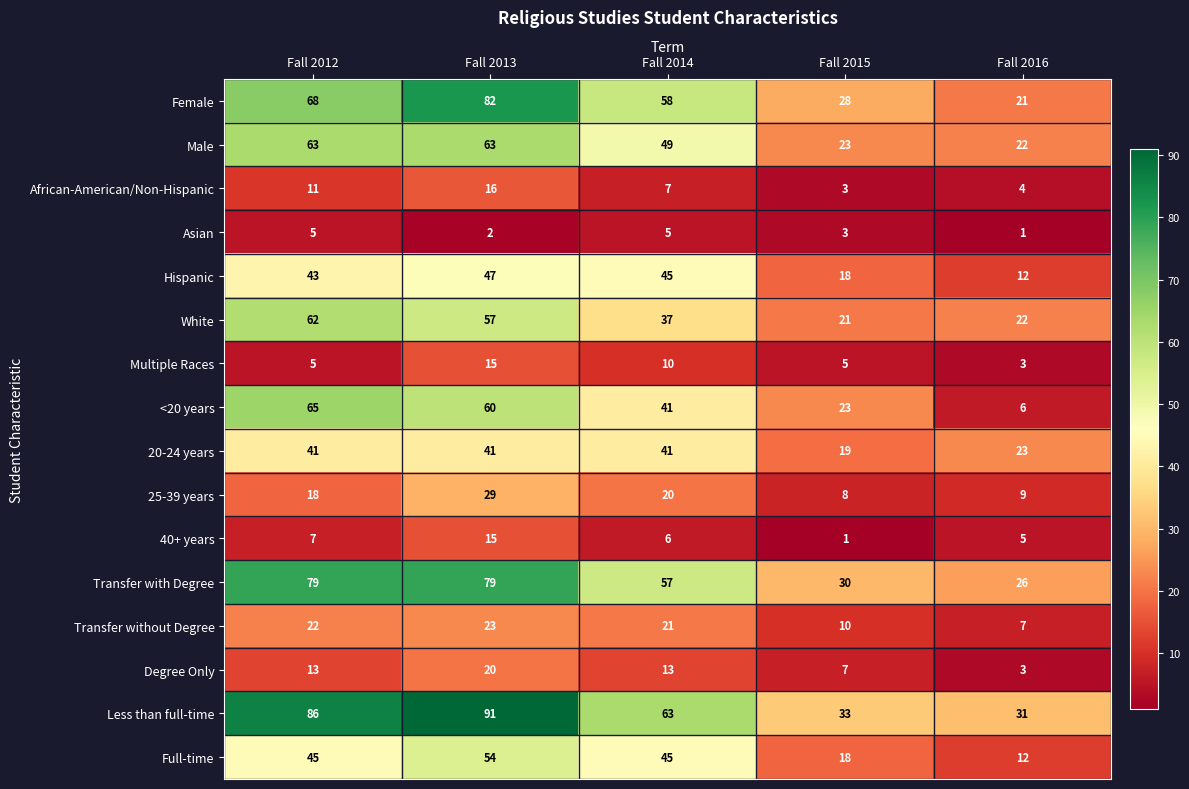

At which label is Multiple Races closest to 9?

Fall 2014